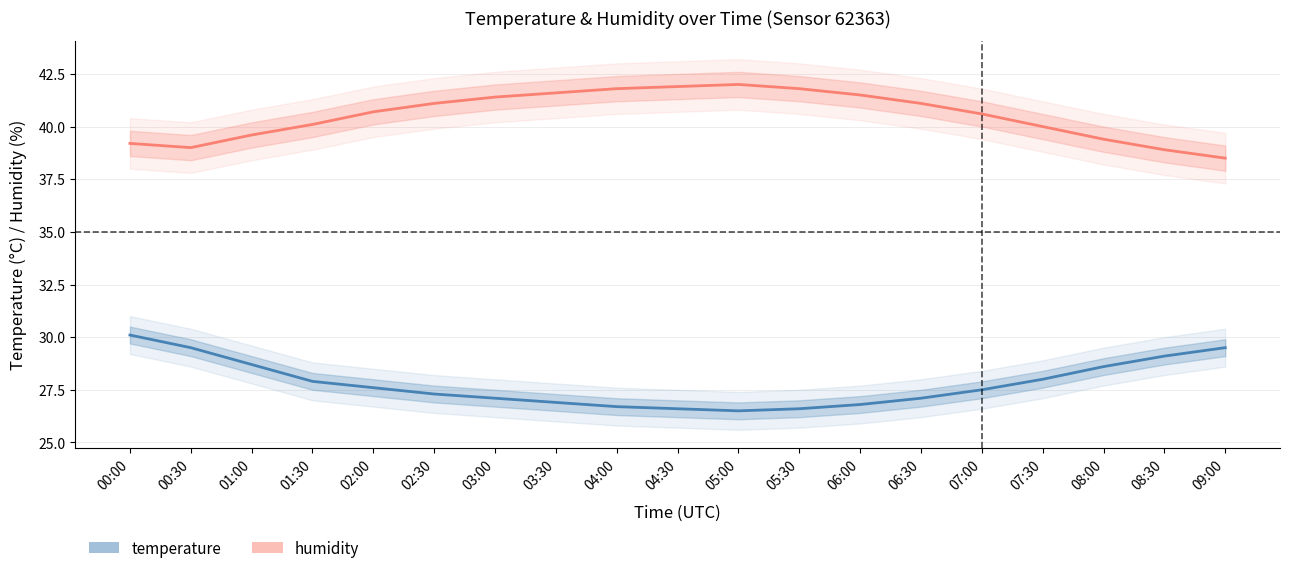

How many lines are shown in the chart?

2